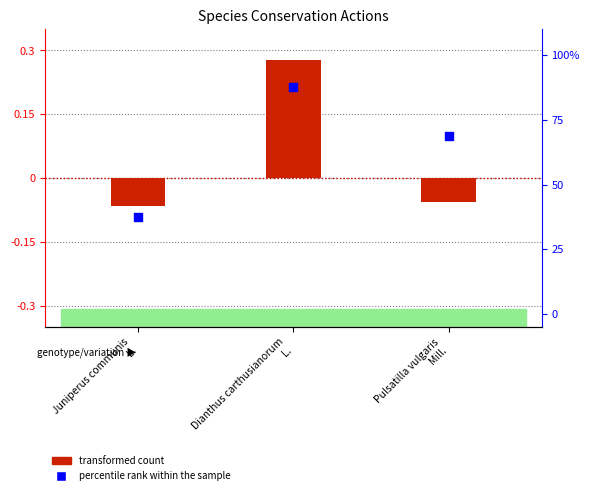

What is the total value across all series at Juniperus communis
L.?

37.4